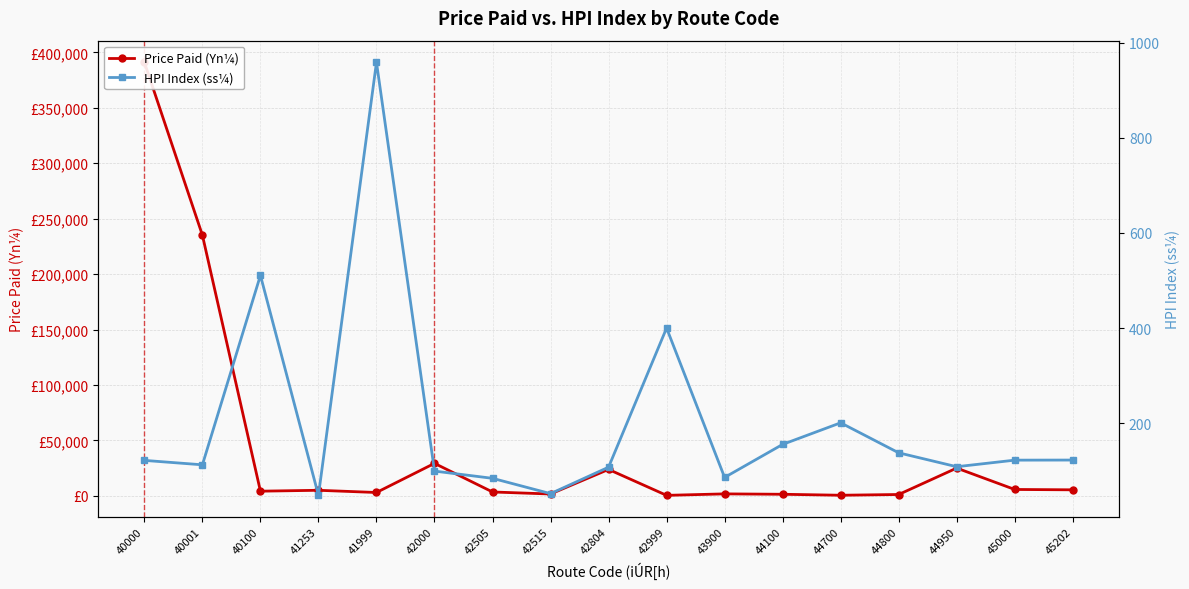

Which has a higher value, 44100 or 45202?

45202